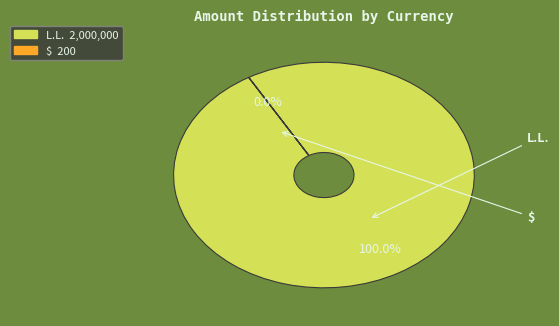

Does L.L. represent more than half of the total?

Yes